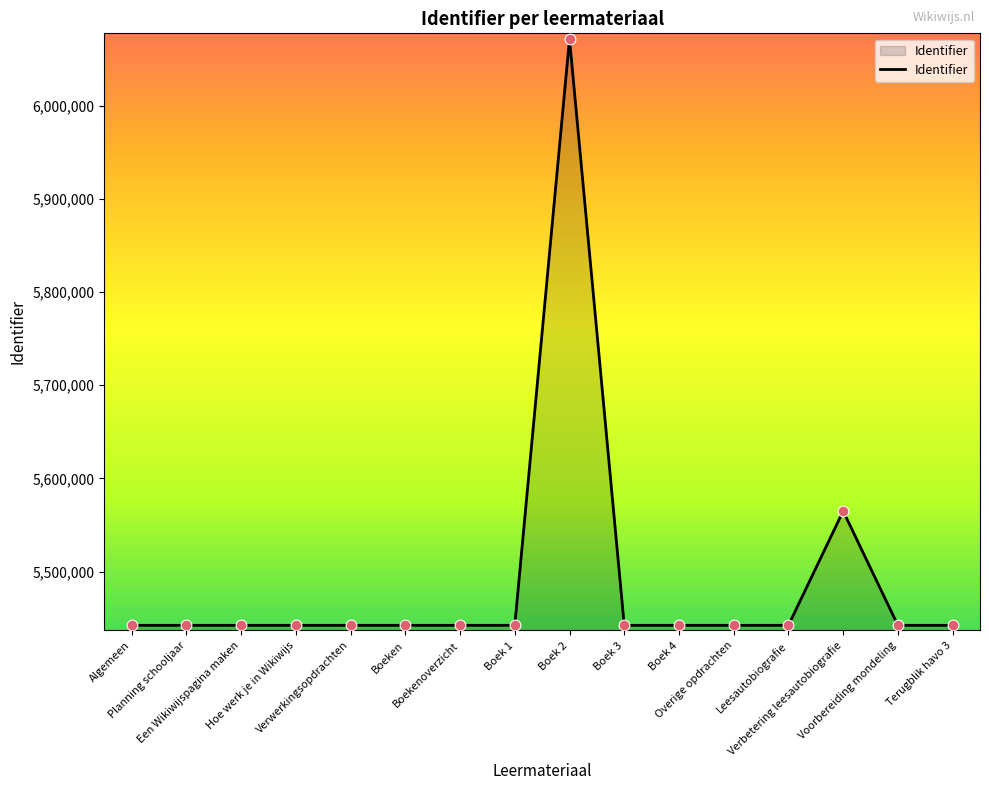

What is the greatest value displayed?

6071860